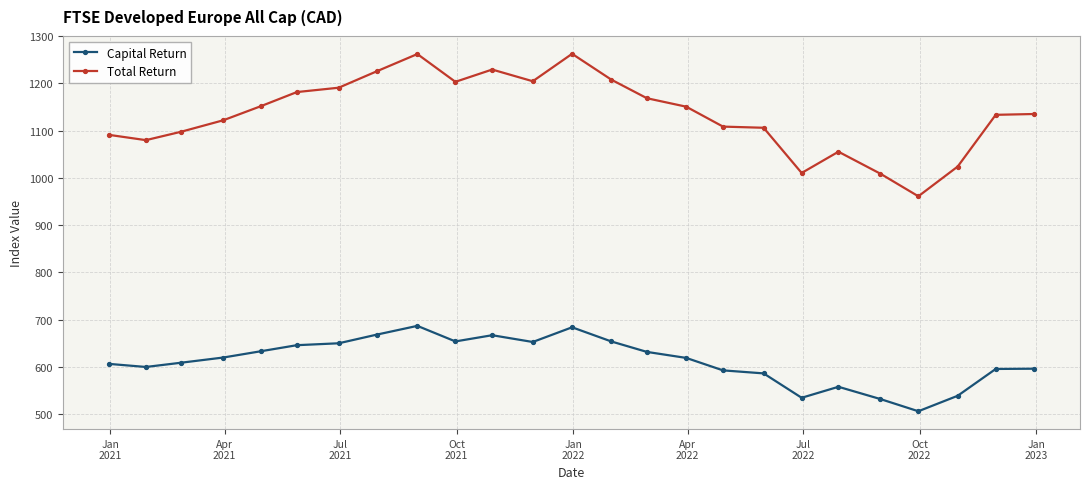

True or false: Total Return and Capital Return cross at least once.

False